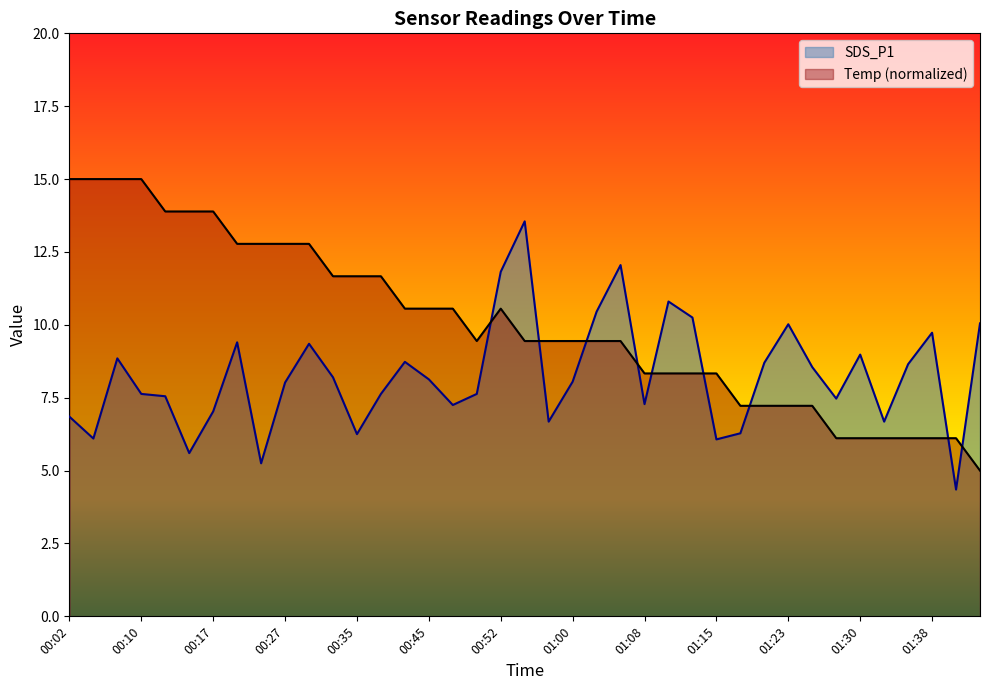

True or false: SDS_P1 and Temp intersect in this chart.

True